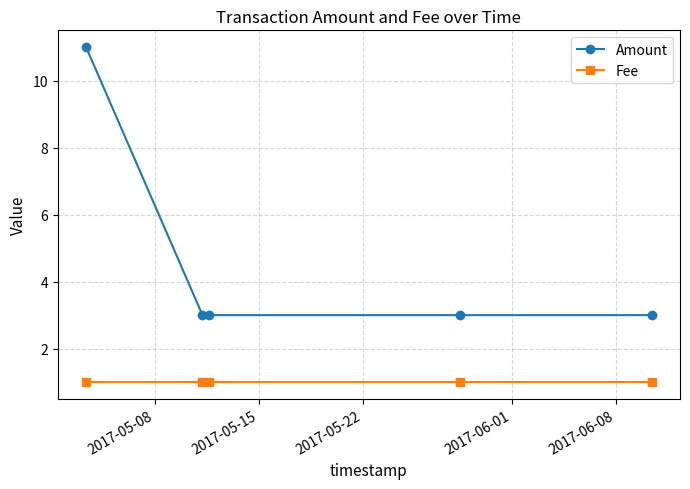

At how many categories does at least one series exceed 2?

5